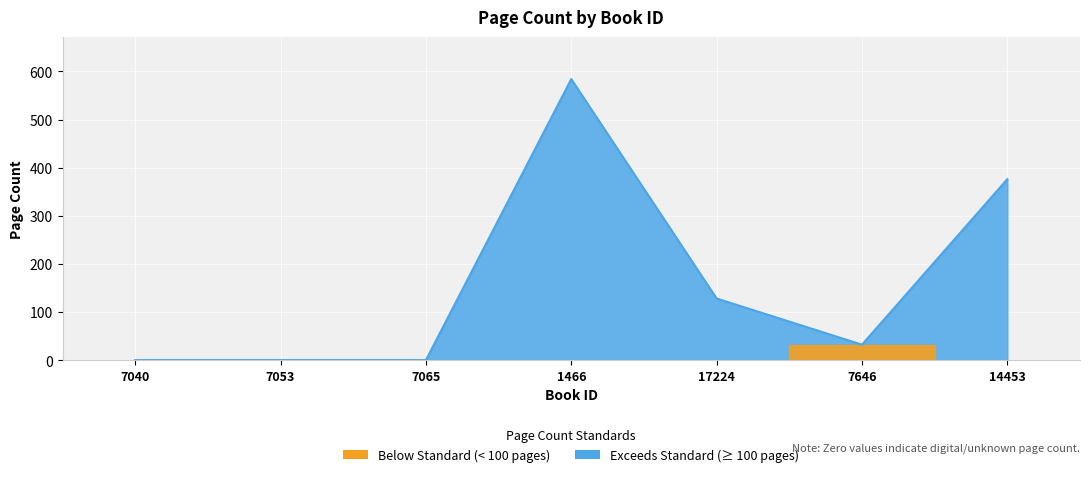

Is it true that the value at 7053 is 0?

True